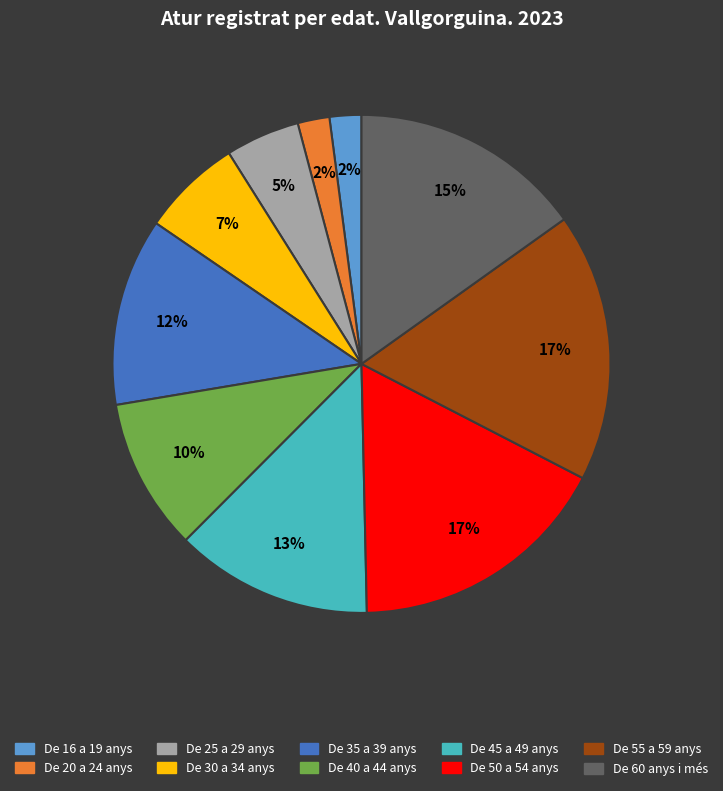

To the nearest percent, what is the average slice percentage?

10%